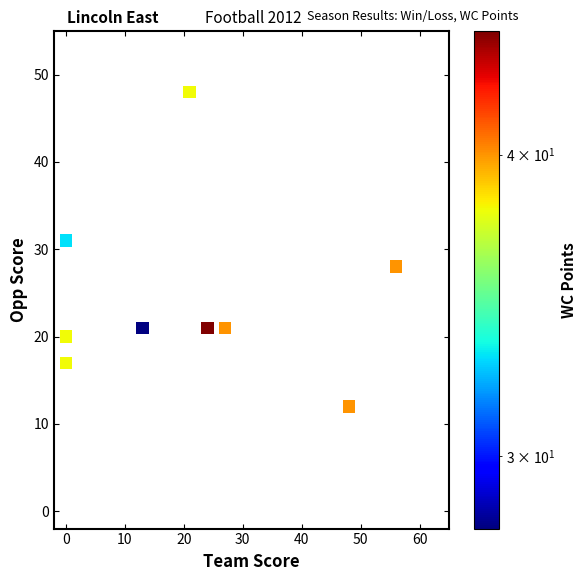

What Y value in the scatter plot is closest to 30?

31